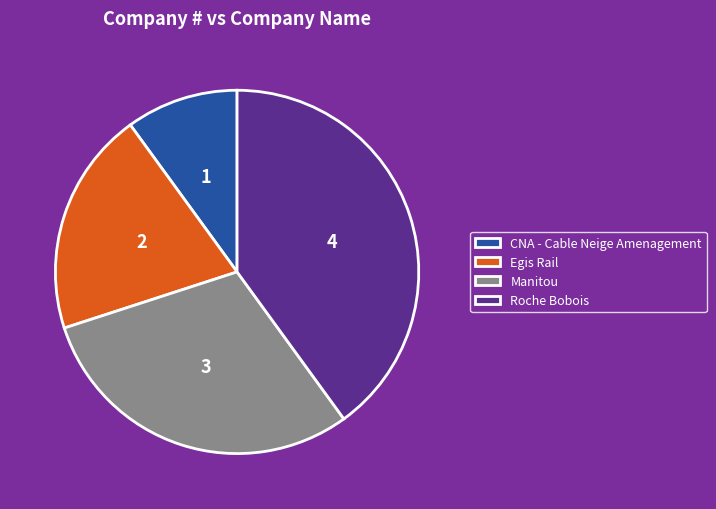

Which has a higher value, Egis Rail or CNA - Cable Neige Amenagement?

Egis Rail